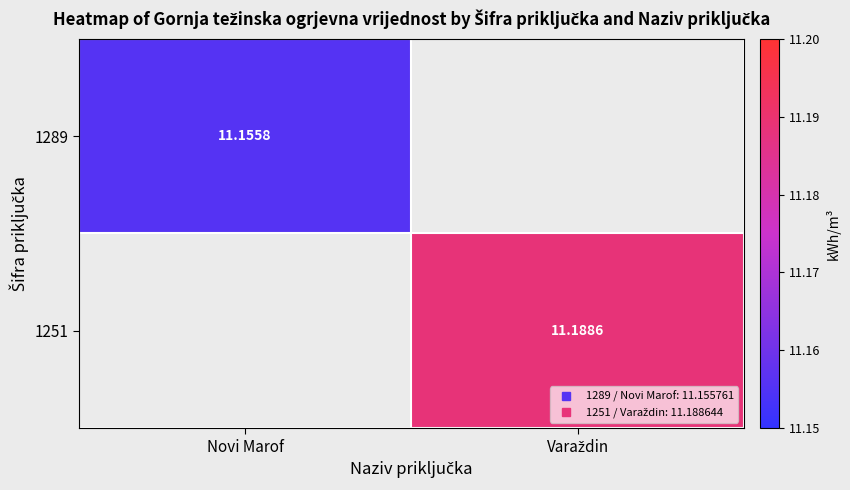

How many values in 1289 are above zero?

1